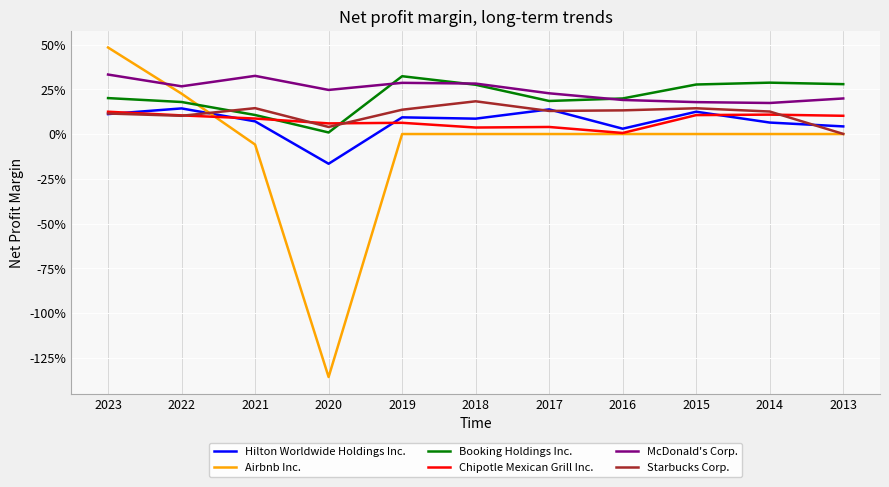

The value of Hilton Worldwide Holdings Inc. at 2013 is 0.0. True or false?

True